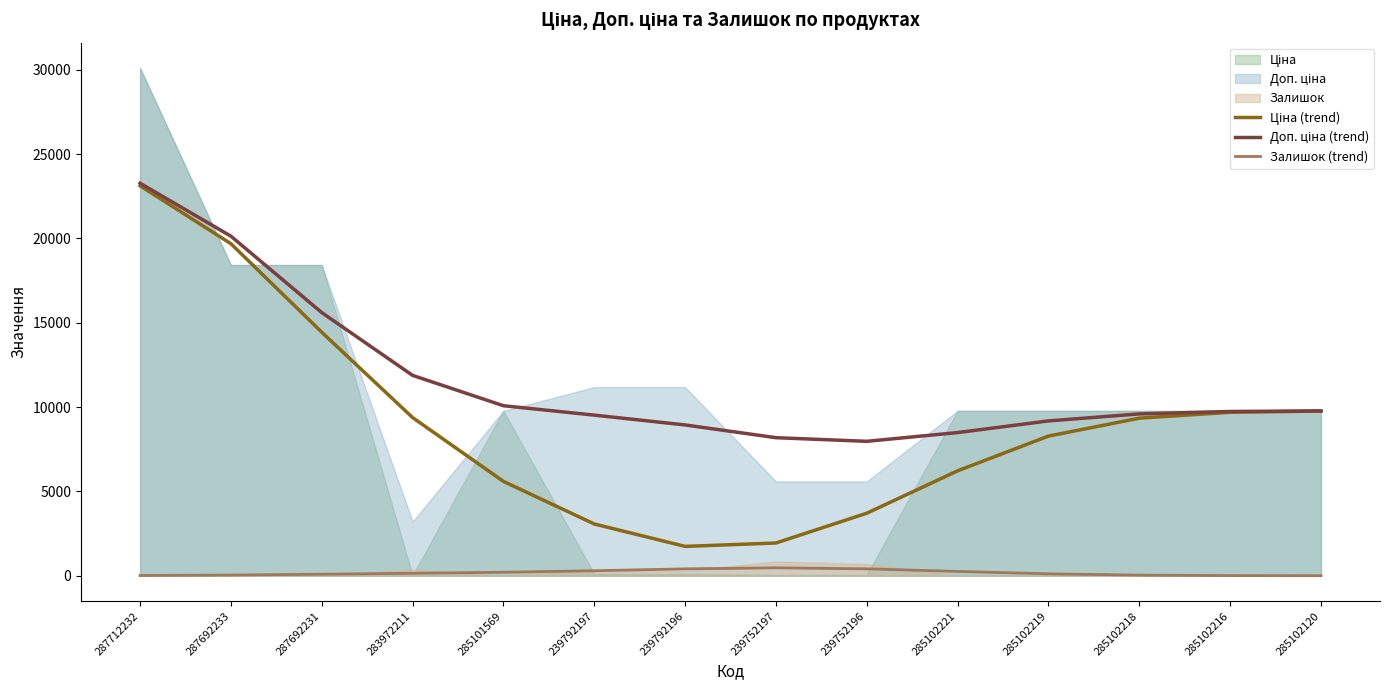

At which category does the chart reach its minimum across all series?

285102120